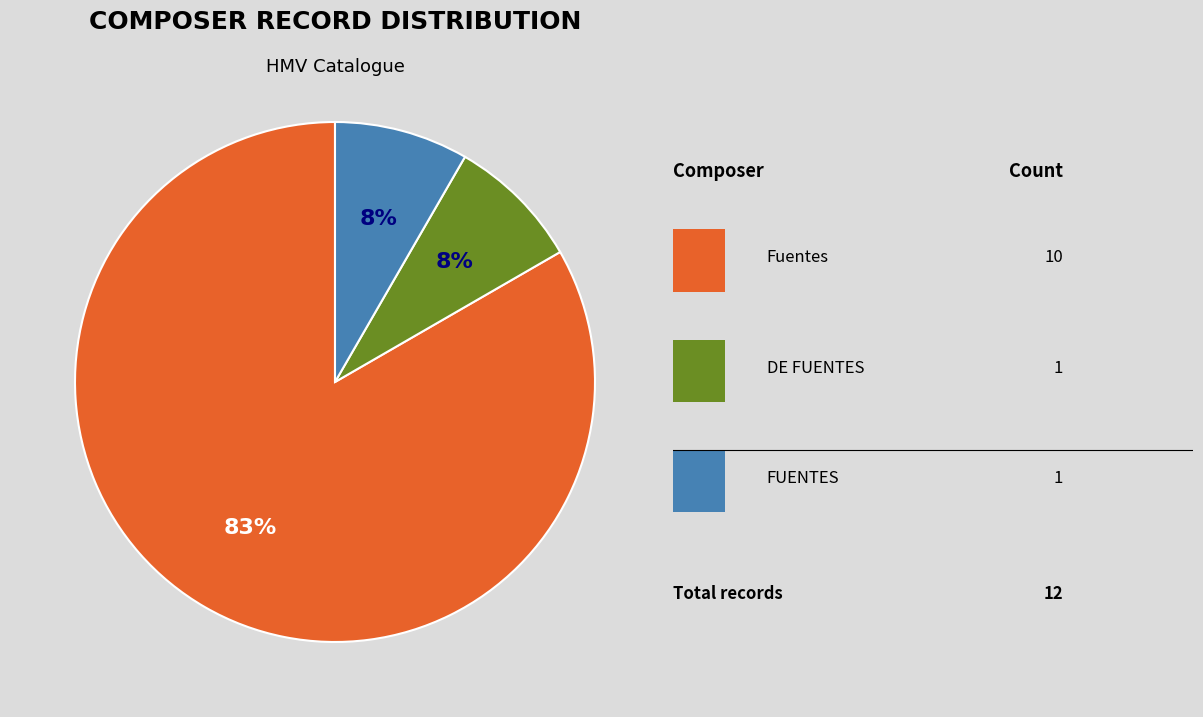

How many slices are in this pie chart?

3